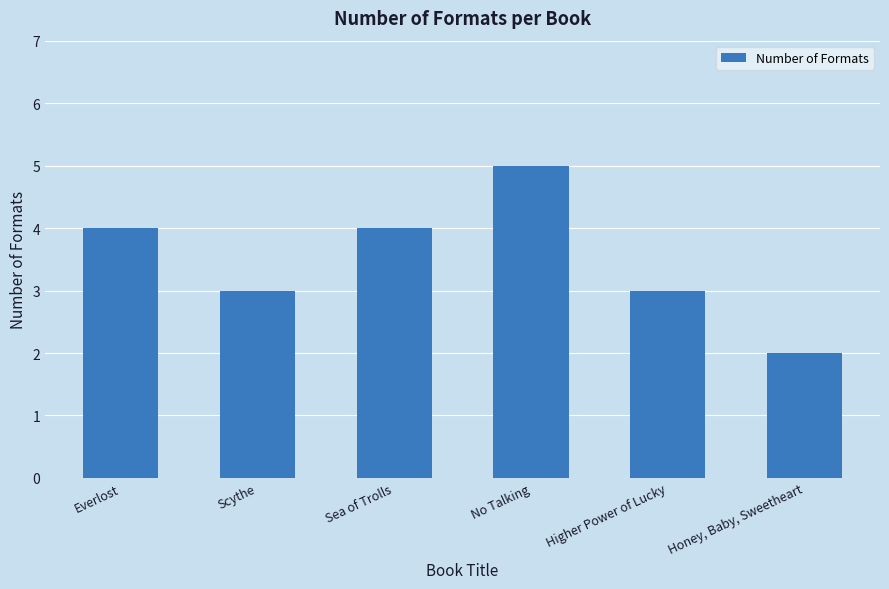

What is the label of the 5th bar from the left?

Higher Power of Lucky